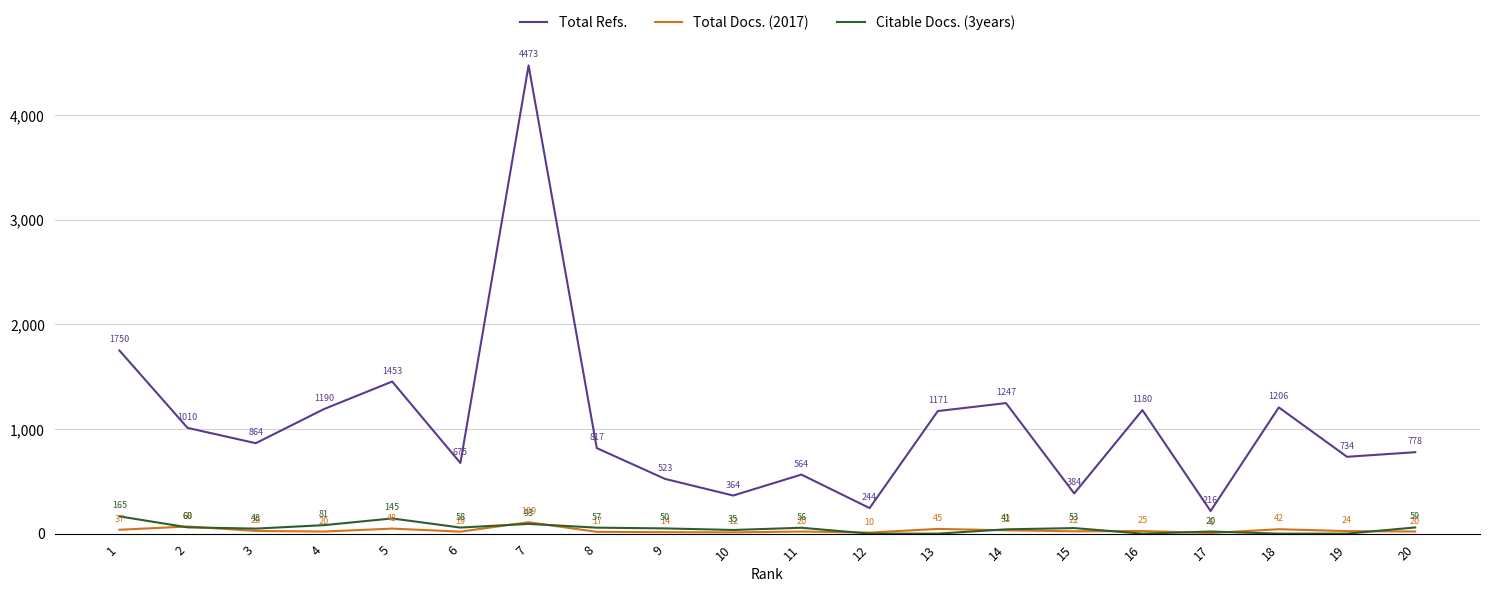

At which label does Total Refs. first exceed 864?

1